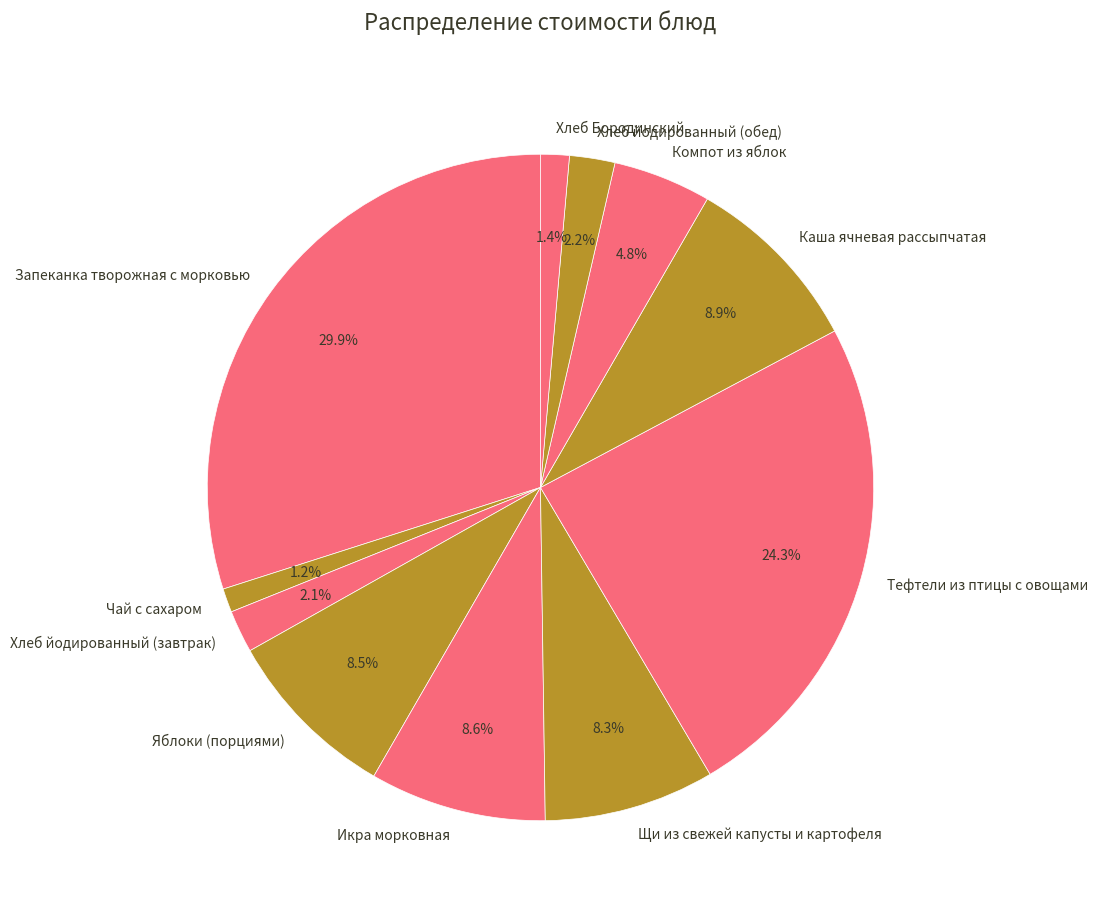

How many segments does this pie chart have?

11